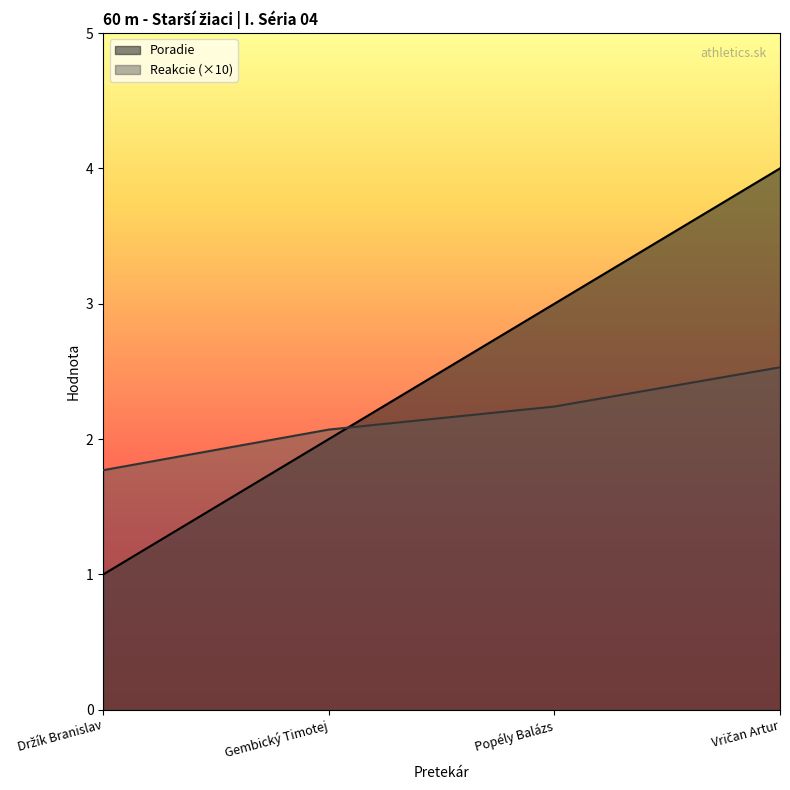

Rank the series by their average value, from lowest to highest.

Reakcie (×10), Poradie